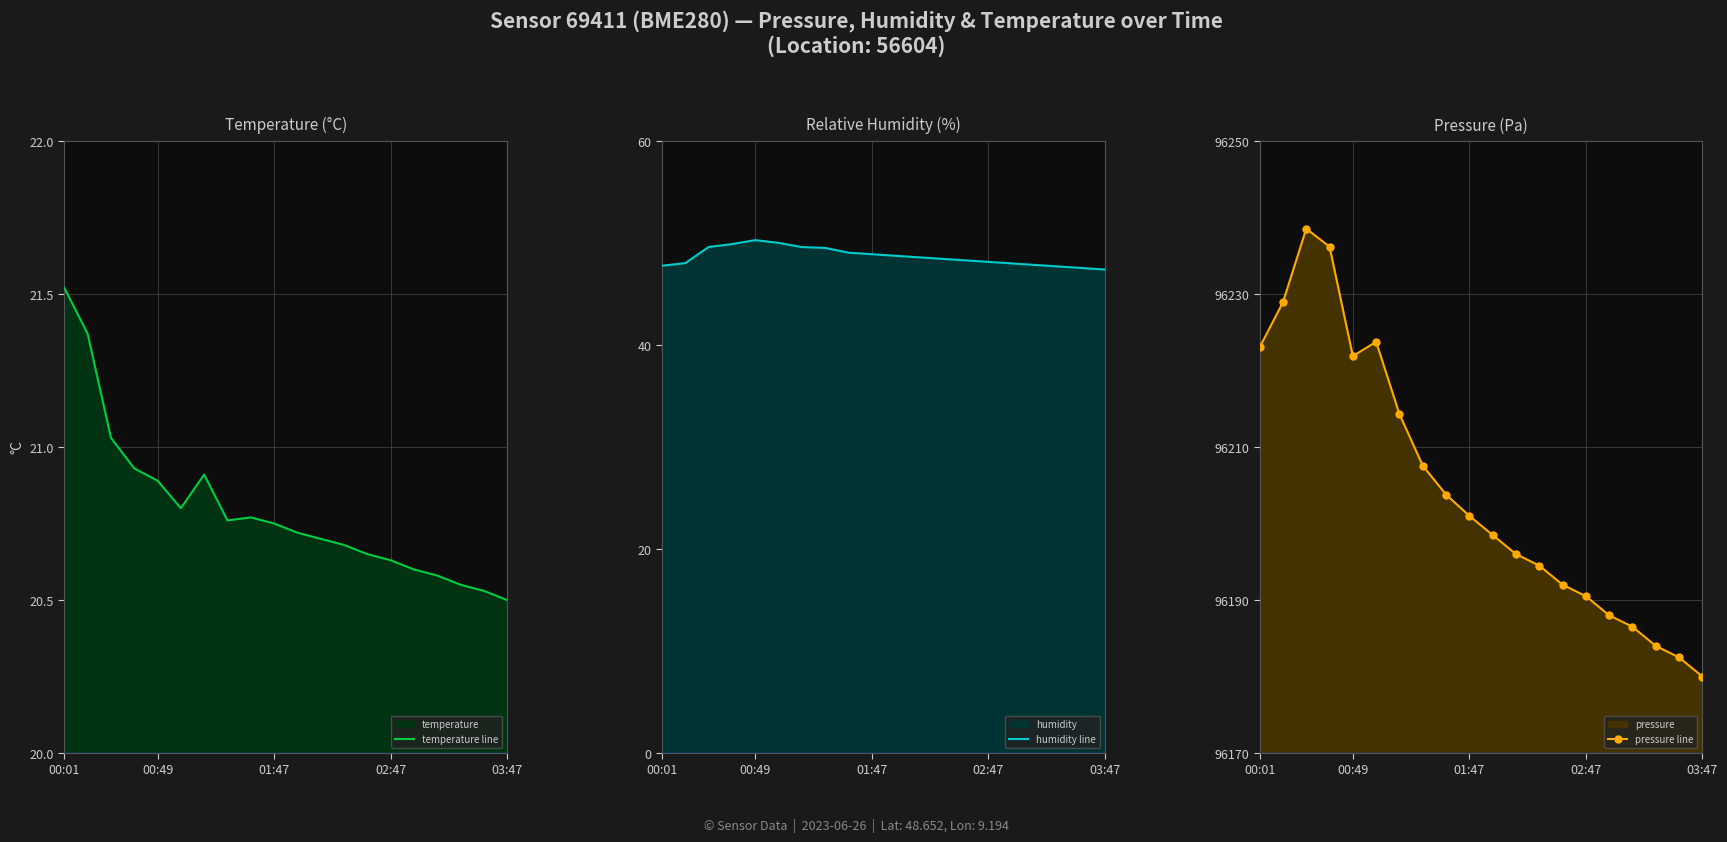

Reading right to left, what are all the values shown in this chart?

temperature line: 20.5	20.5	20.6	20.6	20.6	20.6	20.6	20.7	20.7	20.7	20.8	20.8	20.8	20.9	20.8	20.9	20.9	21.0	21.4	21.5
humidity line: 47.4	47.5	47.7	47.9	48.0	48.1	48.3	48.5	48.6	48.8	48.9	49.0	49.5	49.6	50.0	50.3	49.9	49.6	48.0	47.8
pressure line: 96180.0	96182.5	96184.0	96186.5	96188.0	96190.5	96192.0	96194.5	96196.0	96198.5	96201.0	96203.8	96207.6	96214.3	96223.8	96221.9	96236.2	96238.5	96228.9	96223.0